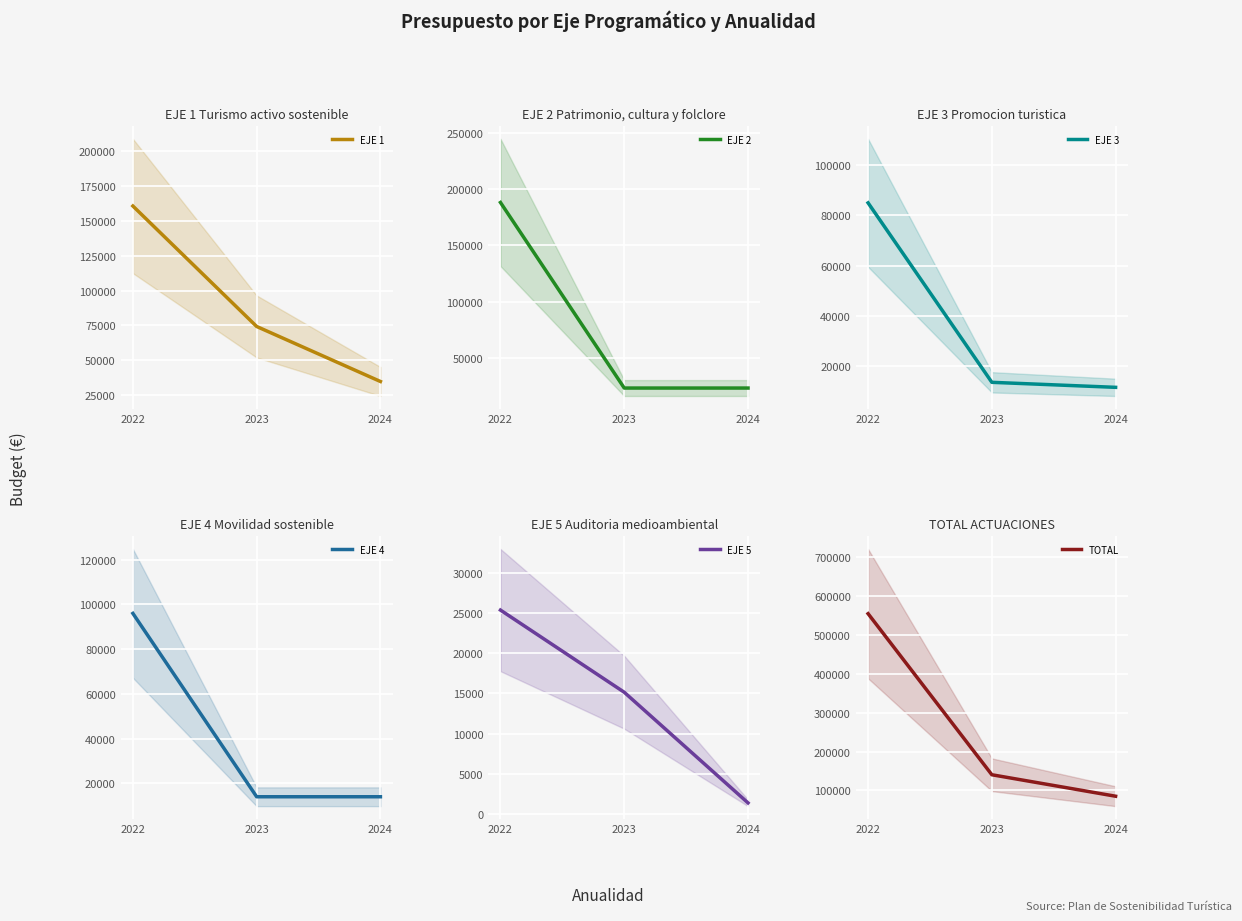

Which category has the highest value across all series?

2022